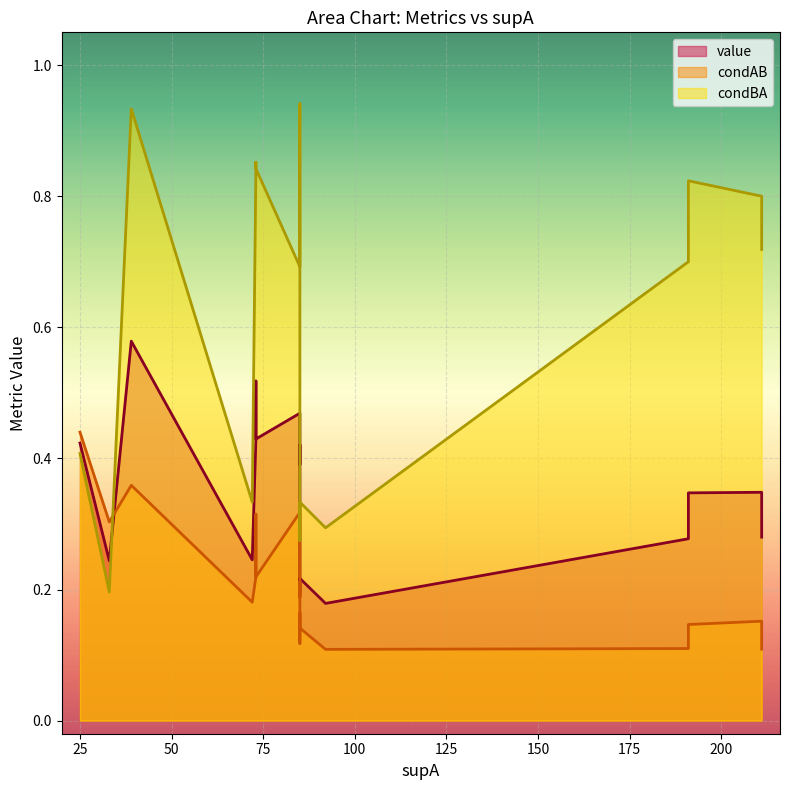

The value of value at 4 is 0.2. True or false?

False